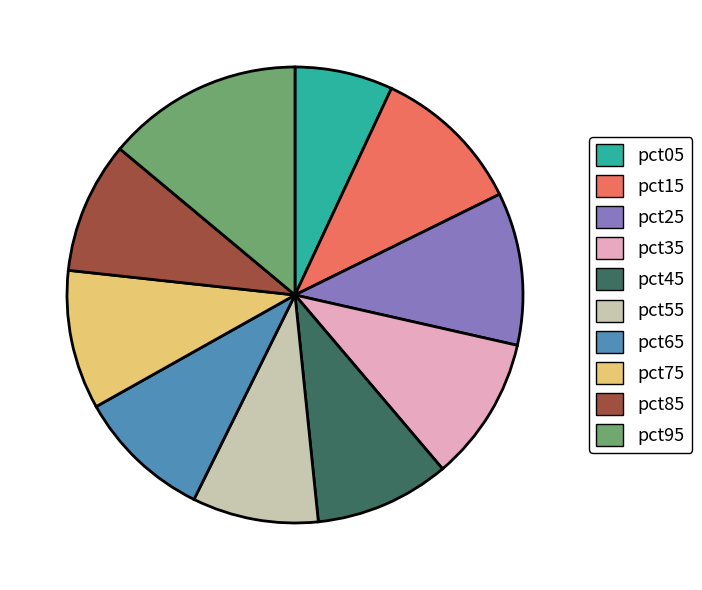

Is pct75 the majority of the pie?

No